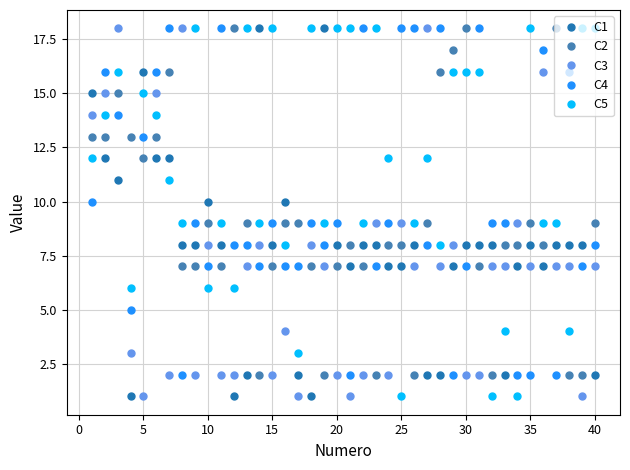

Does the chart display data point markers on the line(s)?

Yes